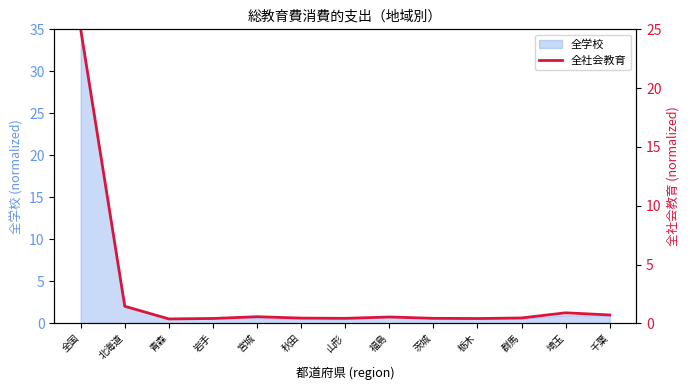

What is the smallest value displayed?

0.4